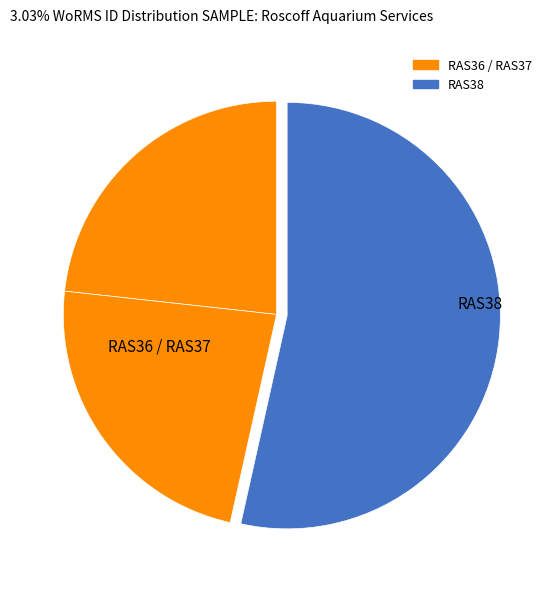

How many segments does this pie chart have?

3